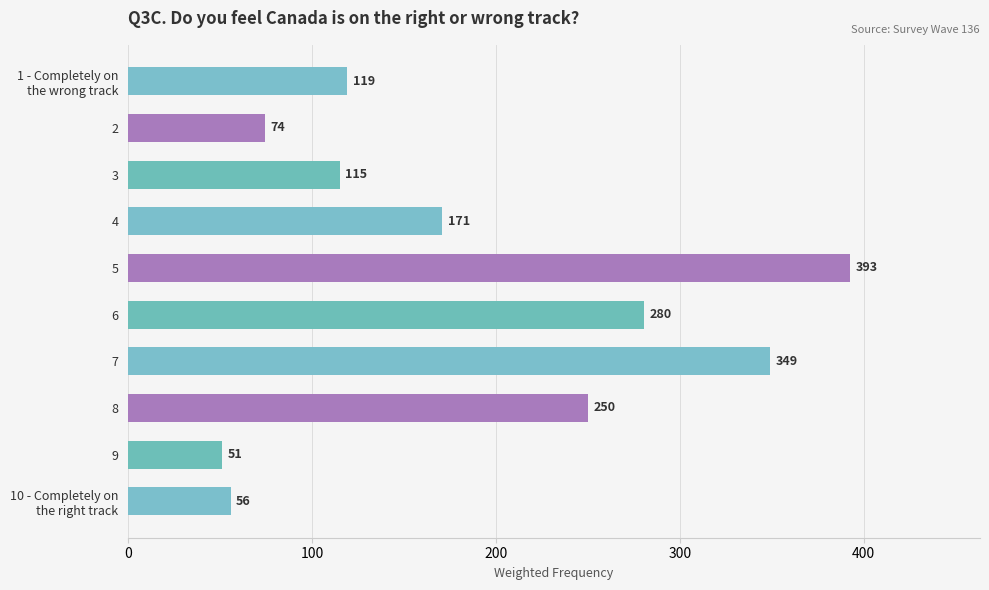

How many bars are there in total?

10